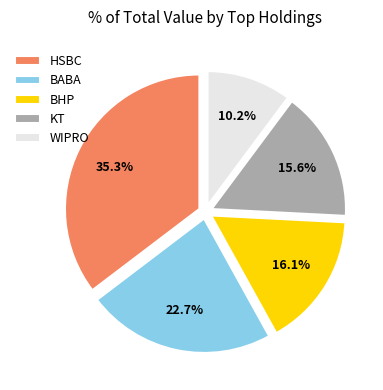

Between BHP and WIPRO, which is larger?

BHP